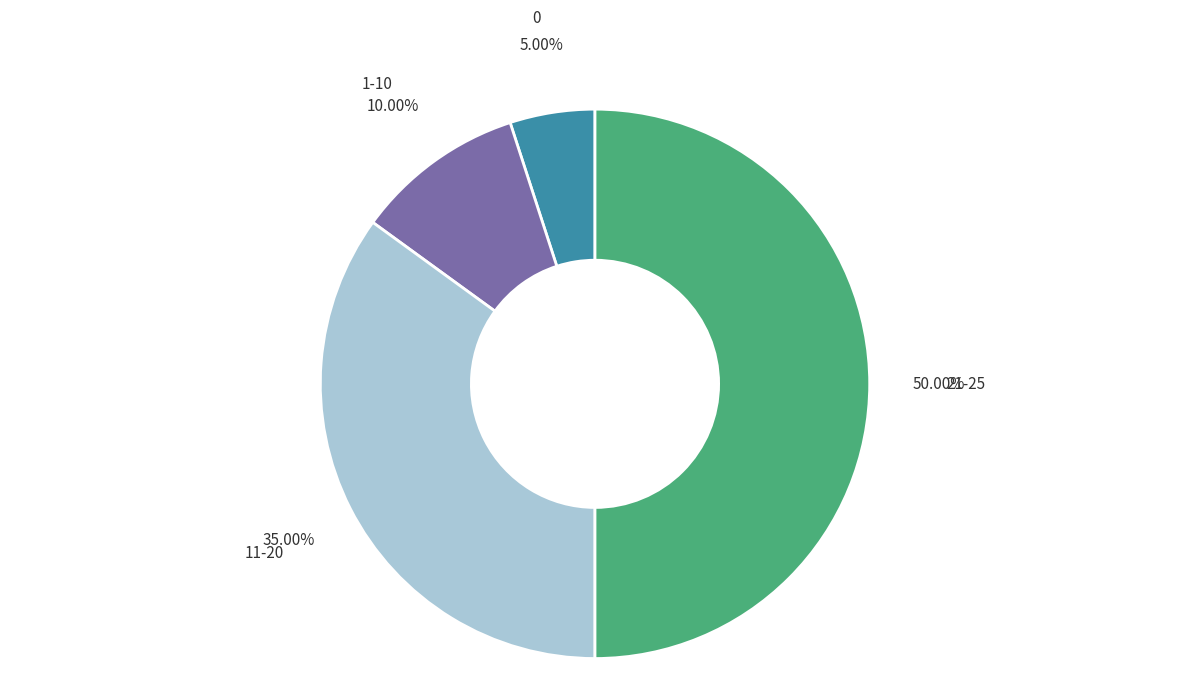

Rank the categories by value from lowest to highest.

0, 1-10, 11-20, 21-25